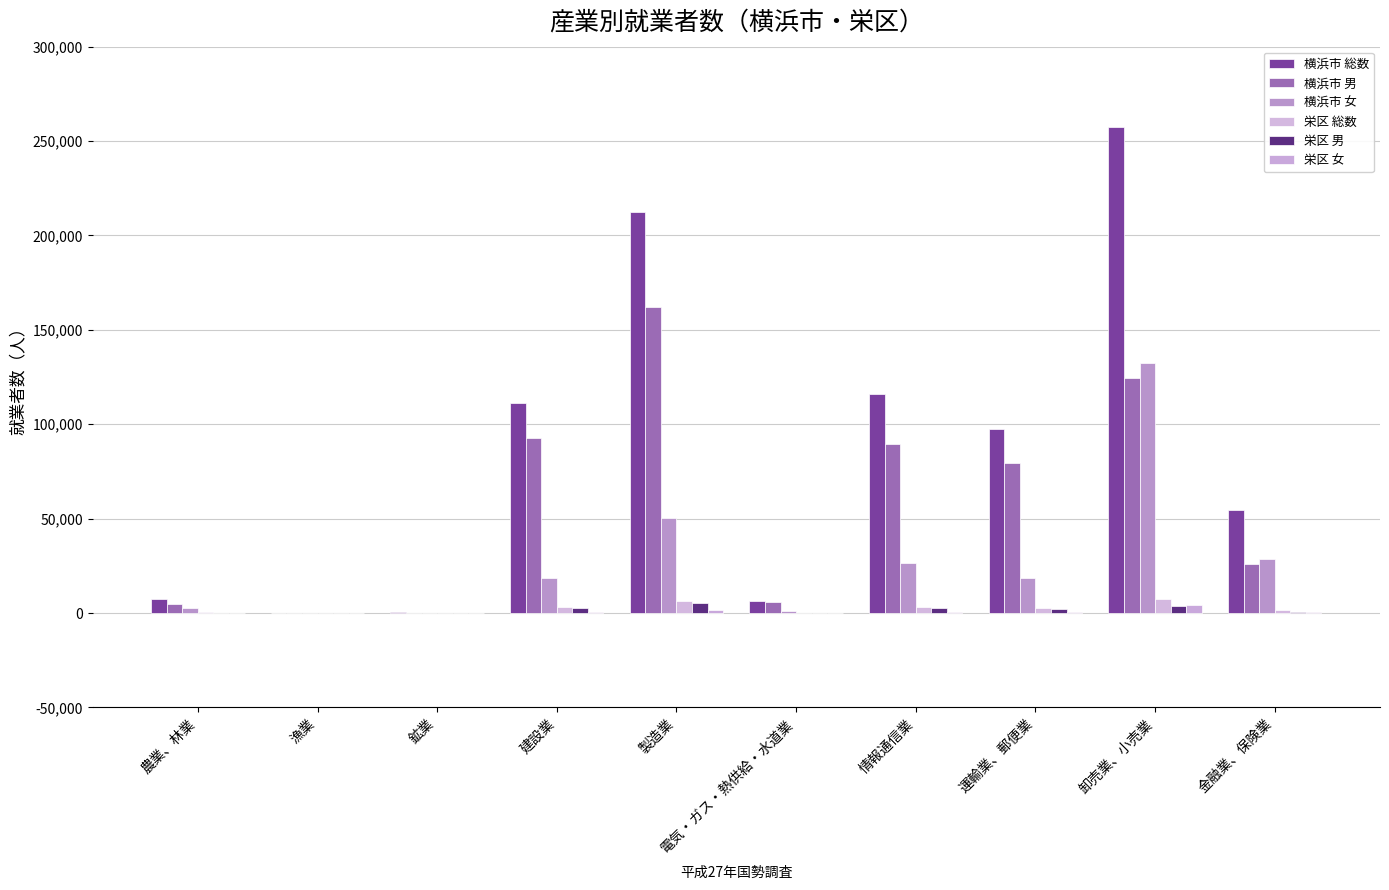

Where is 横浜市 男 nearest to the value 81230?

運輸業、郵便業